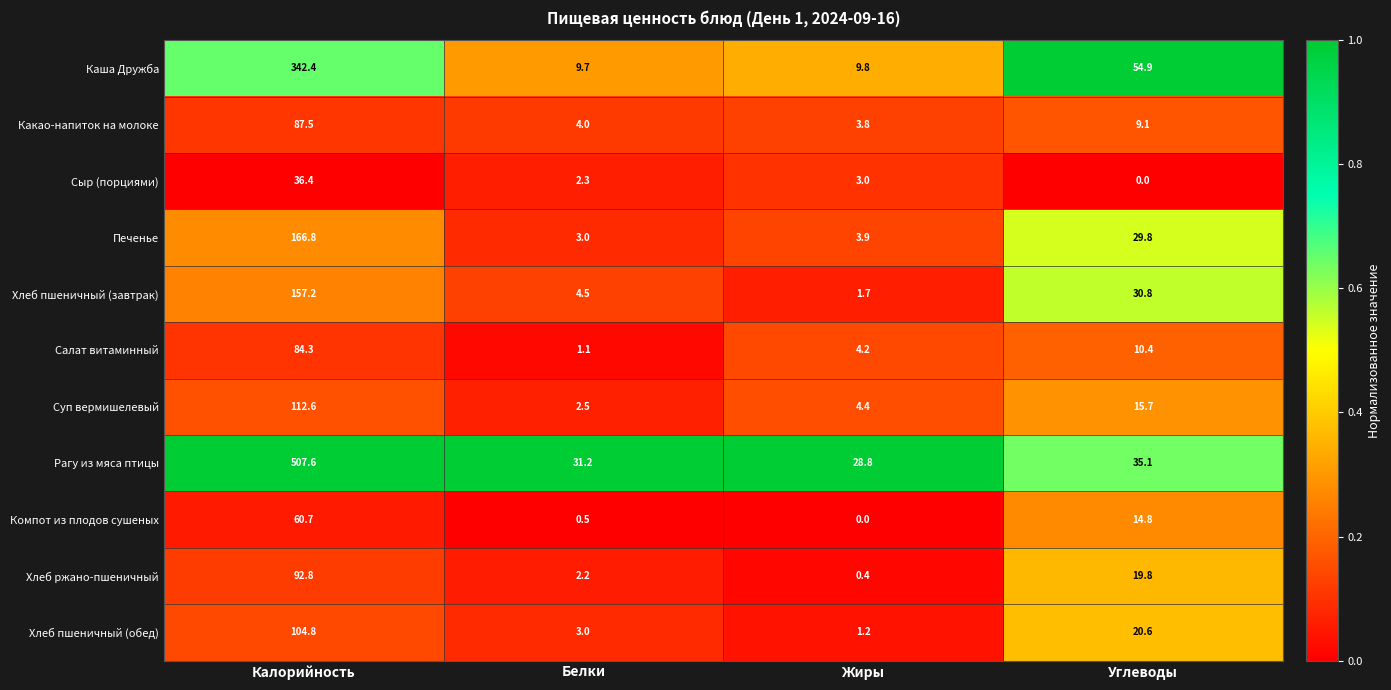

At which category is the sum across all series the highest?

Калорийность